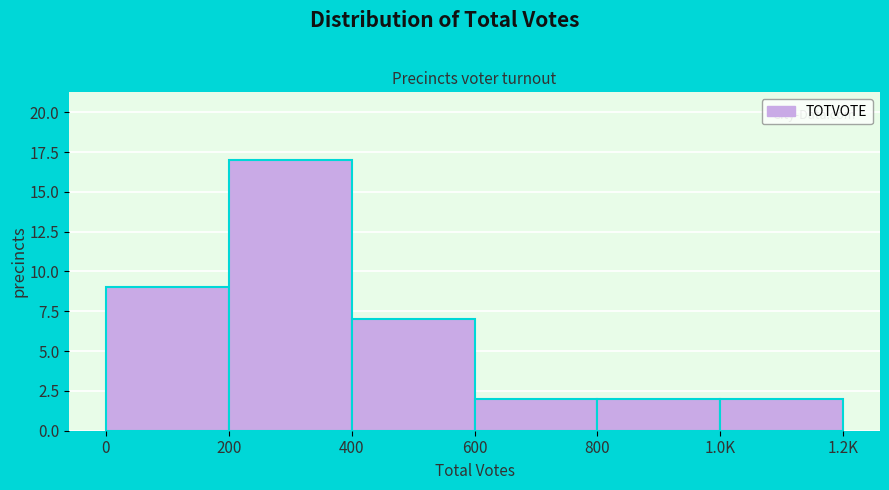

Reading left to right, transcribe all the data shown in this chart.

9	17	7	2	2	2